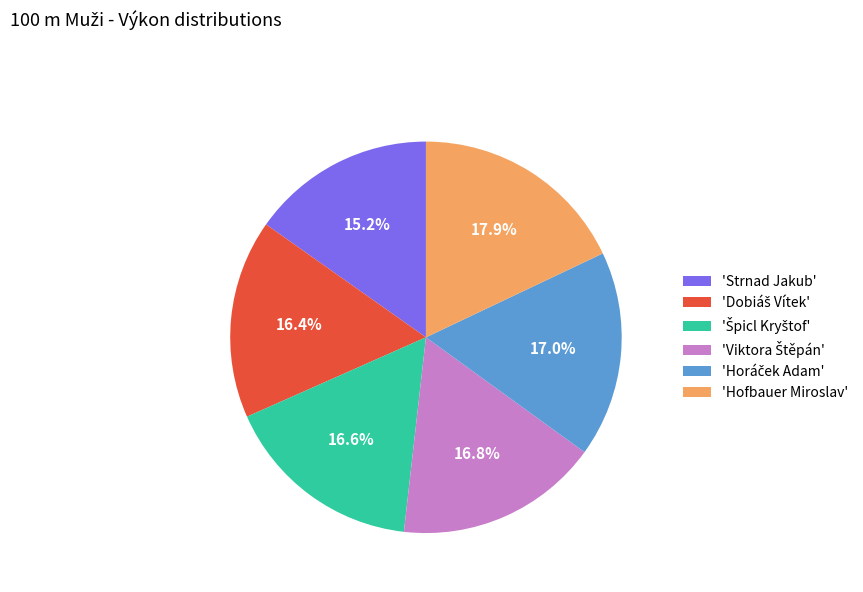

What is the ratio of the value at 'Hofbauer Miroslav' to the value at 'Strnad Jakub'?

1.2